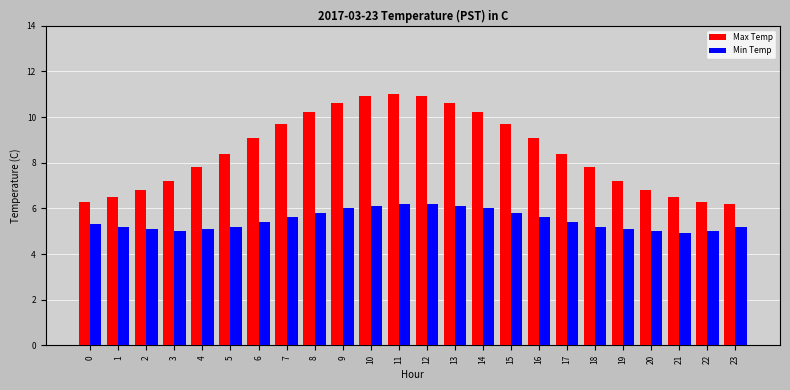

What is the value of the Max Temp bar at the 6th from the left?

8.4